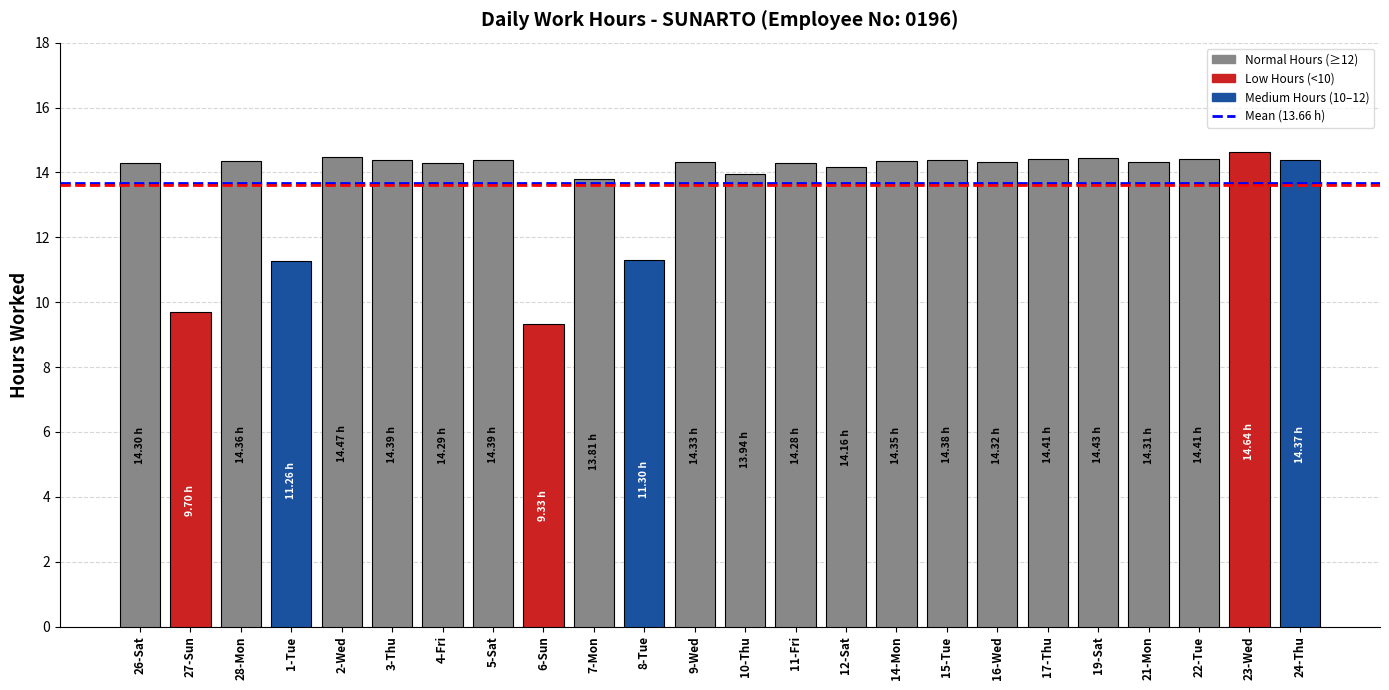

What is the difference between the maximum and minimum values?

5.3